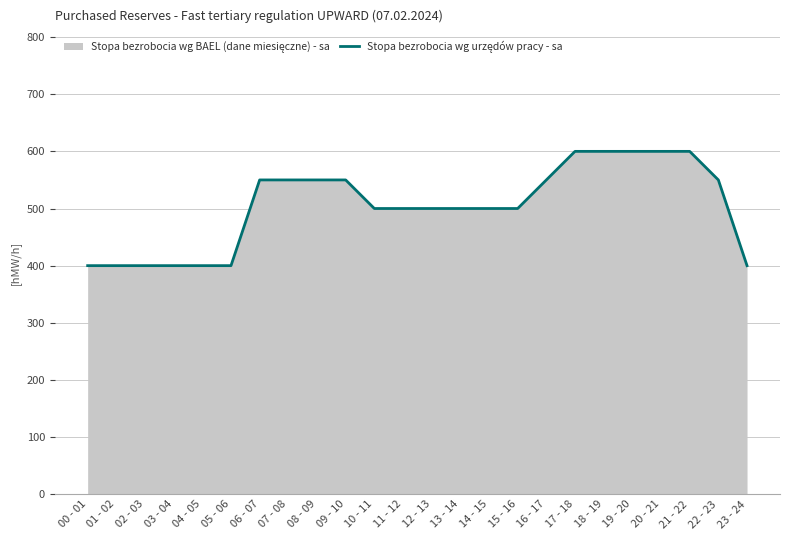

Reading right to left, transcribe all the data shown in this chart.

400	550	600	600	600	600	600	550	500	500	500	500	500	500	550	550	550	550	400	400	400	400	400	400